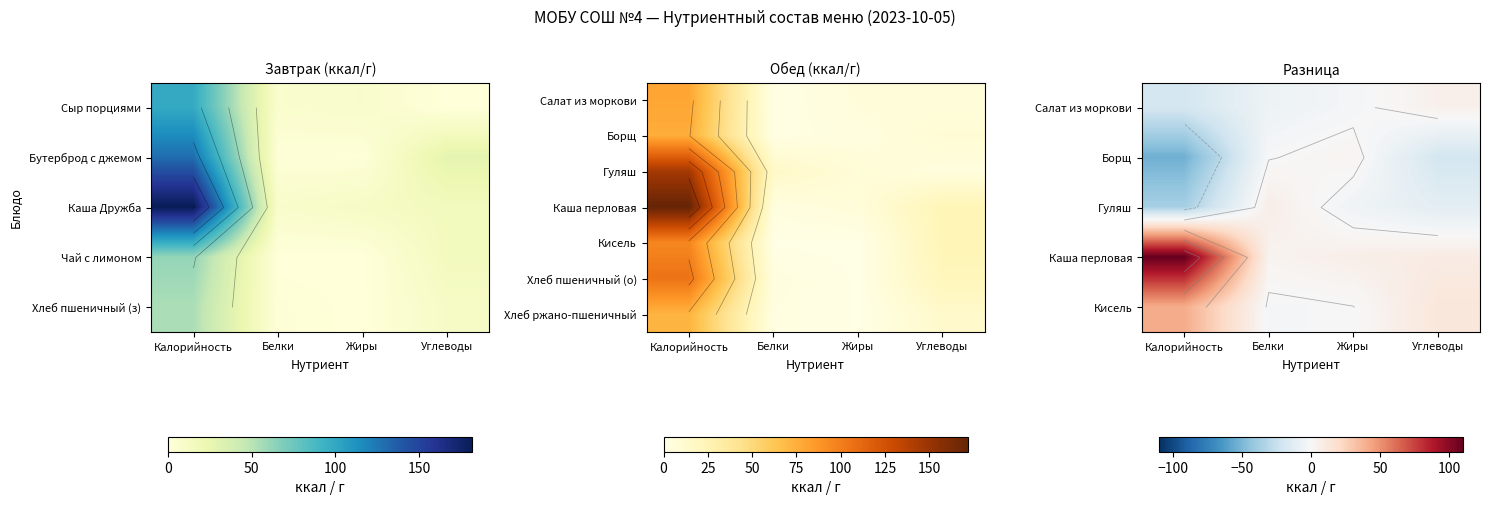

Is it true that Борщ equals -0.6 at Белки?

False